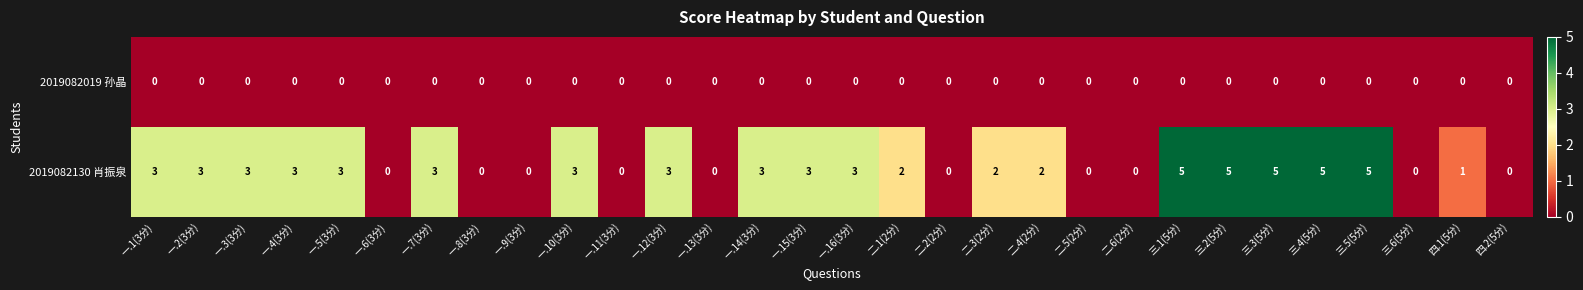

At how many categories does at least one series exceed 4?

5